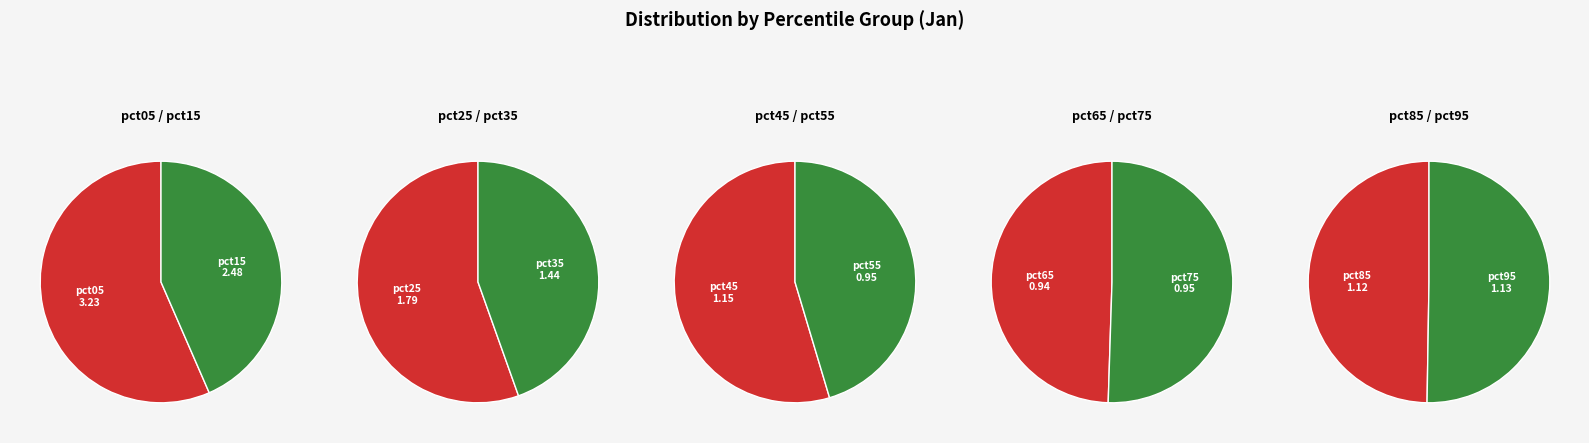

To the nearest percent, what is the difference between the pct35 and pct45 slice percentages?

2%